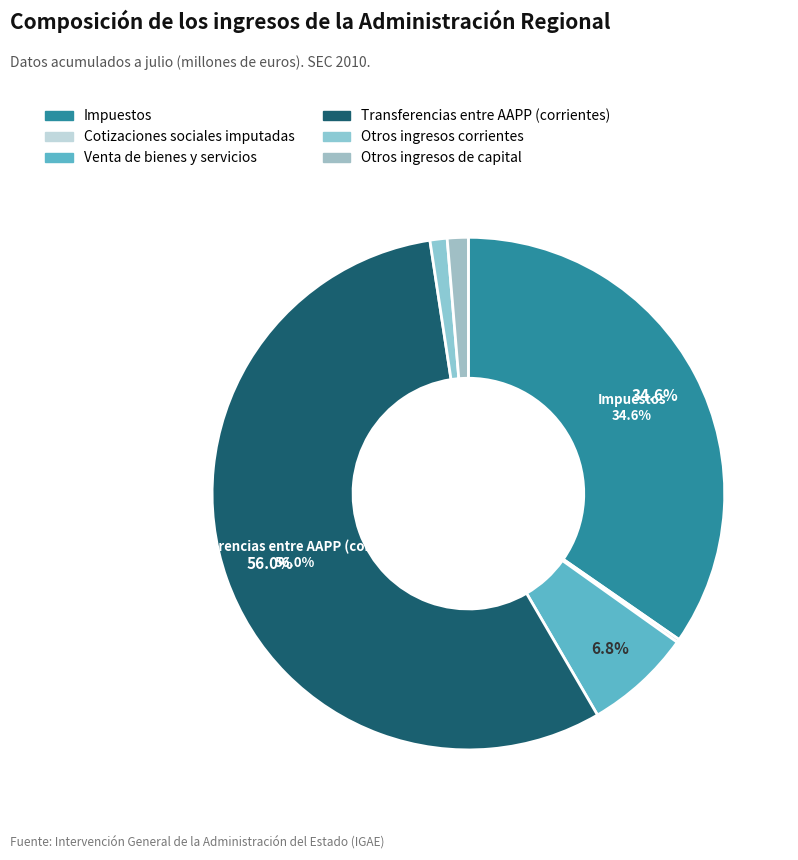

How many slices are in this pie chart?

6